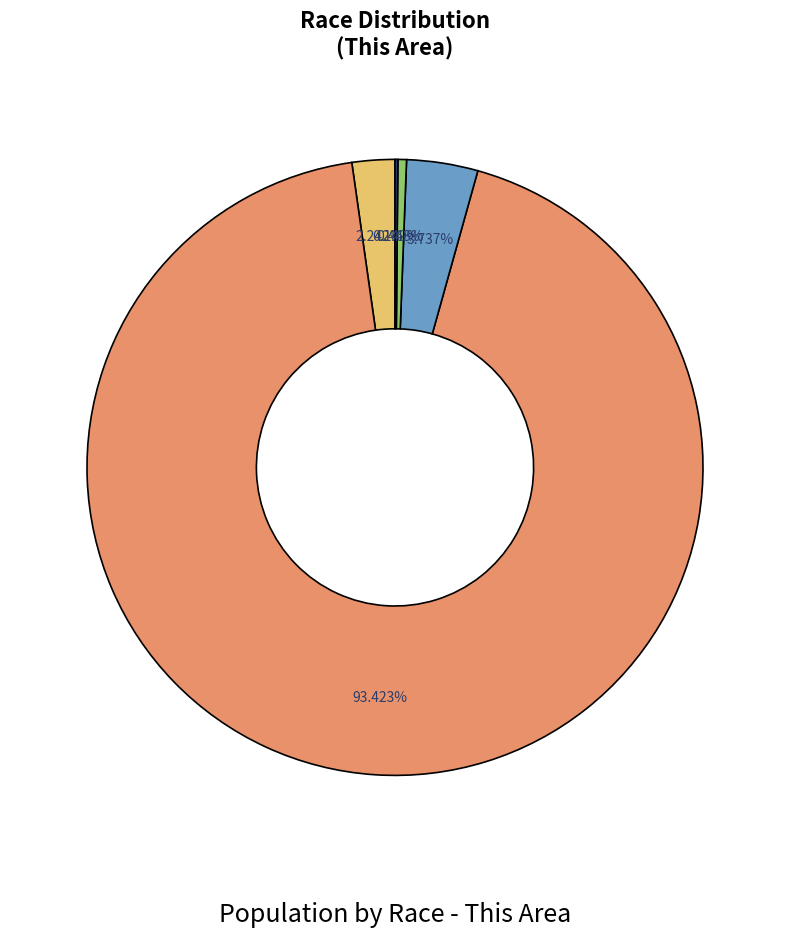

Rank the categories by value from lowest to highest.

Asian alone, Native Hawaiian and Other Pacific, Black or African American alone, American Indian and Alaska Native, White alone